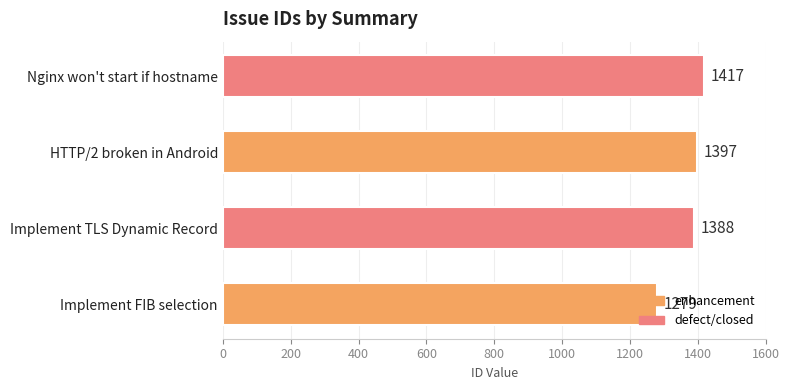

Read the value at Implement TLS Dynamic Record, to the nearest 5.

1390